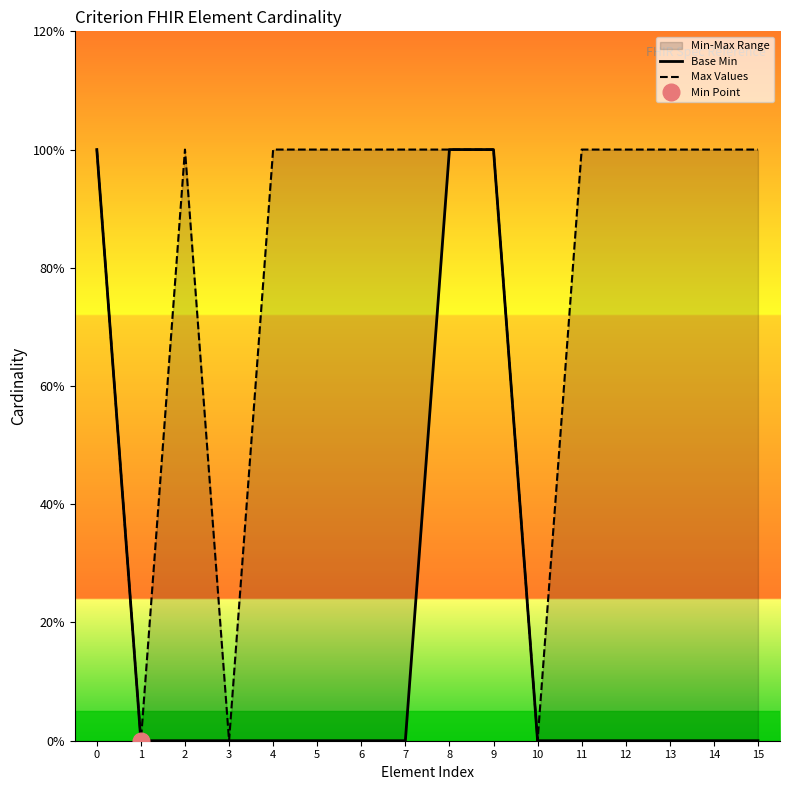

True or false: Base Min has a value of 1 at 13.

False